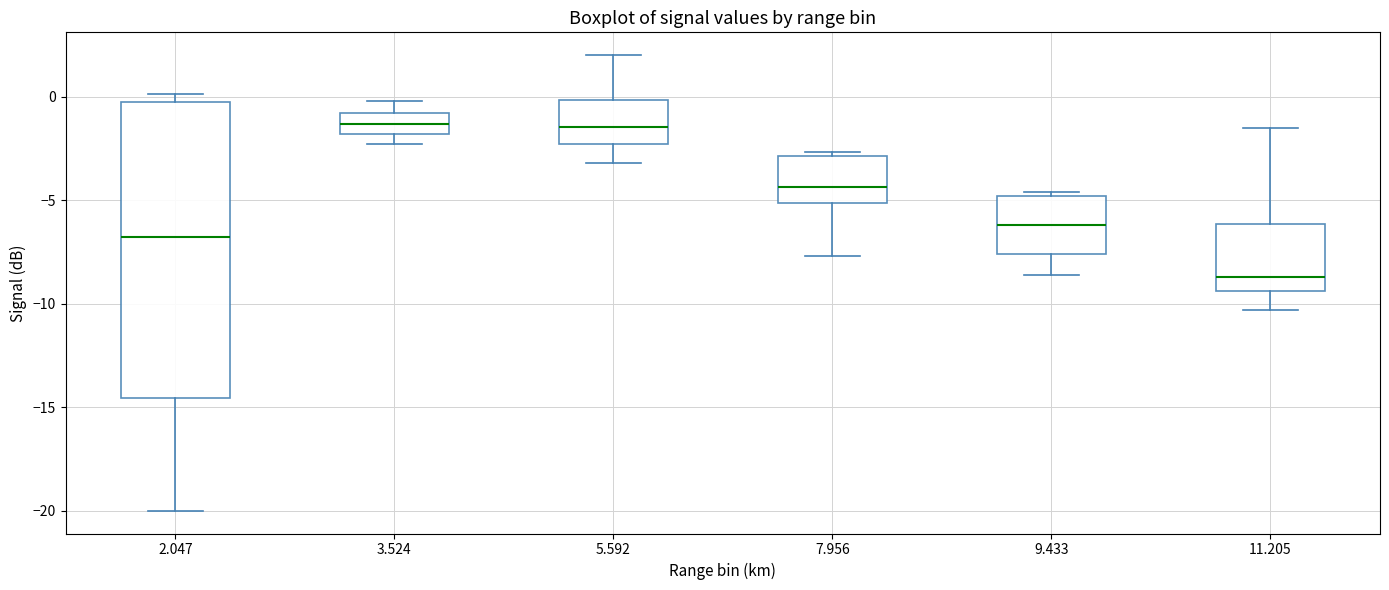

Where is the upper edge of the box at x = 5.592 on the y-axis? The values are not printed on the chart, so give them approximately, as read against the axis.

0.0